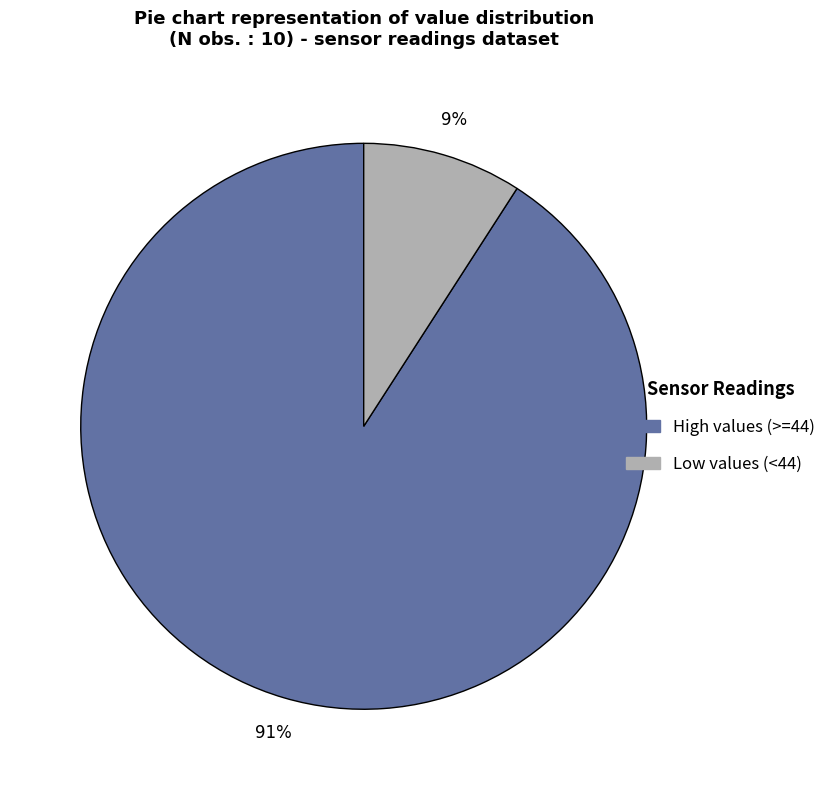

Is there any slice that represents more than half of the pie?

Yes